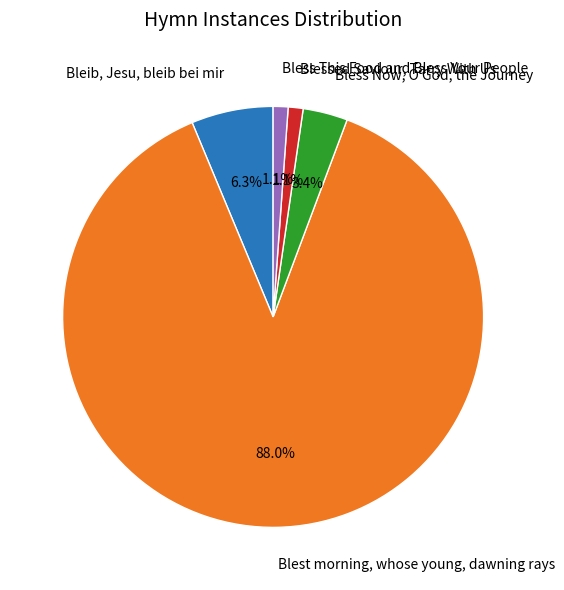

Is there a majority slice in this chart?

Yes